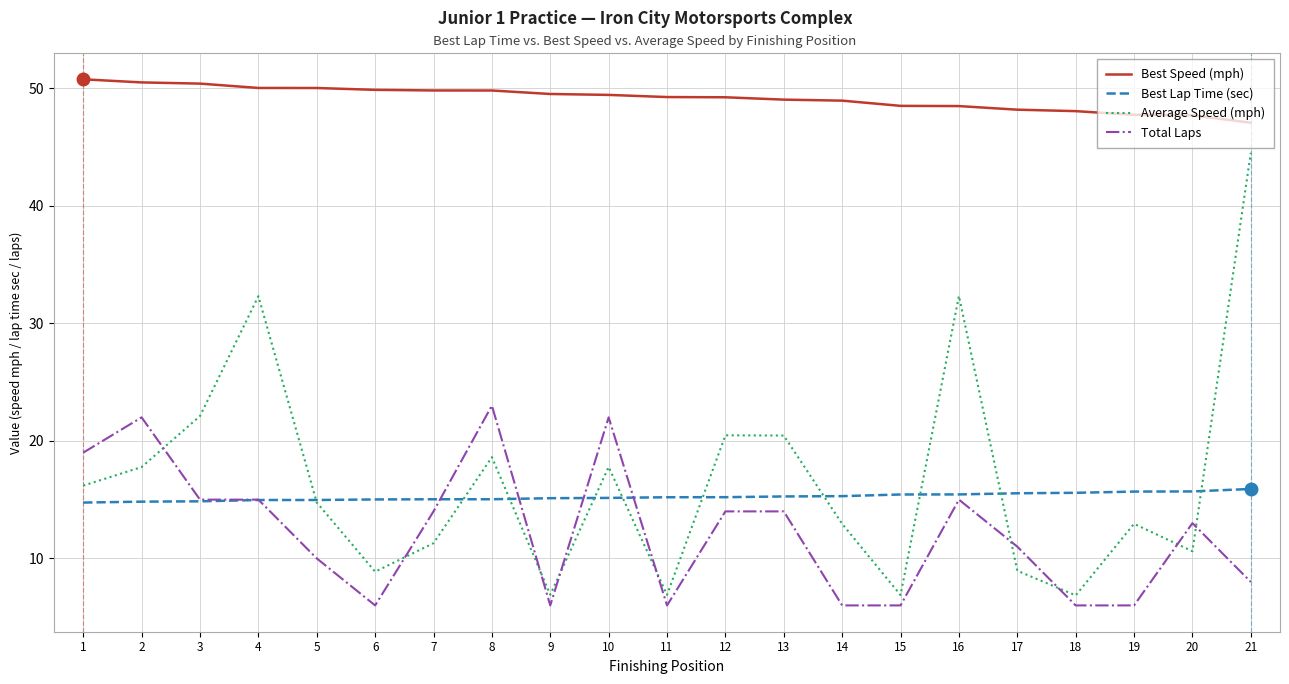

Which category has the highest value in the Total Laps series?

8